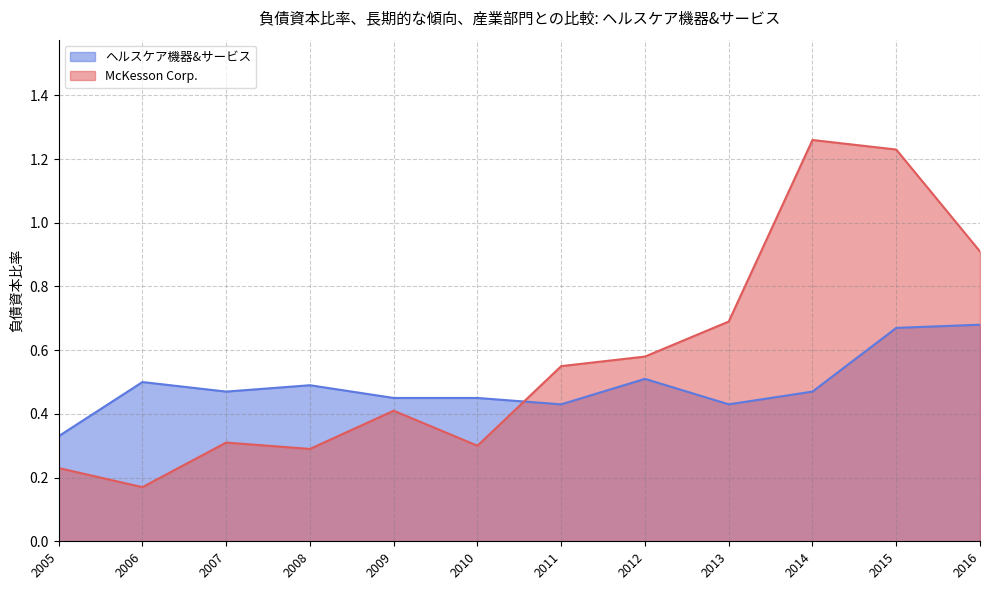

Read the McKesson Corp. value at 2005.

0.2